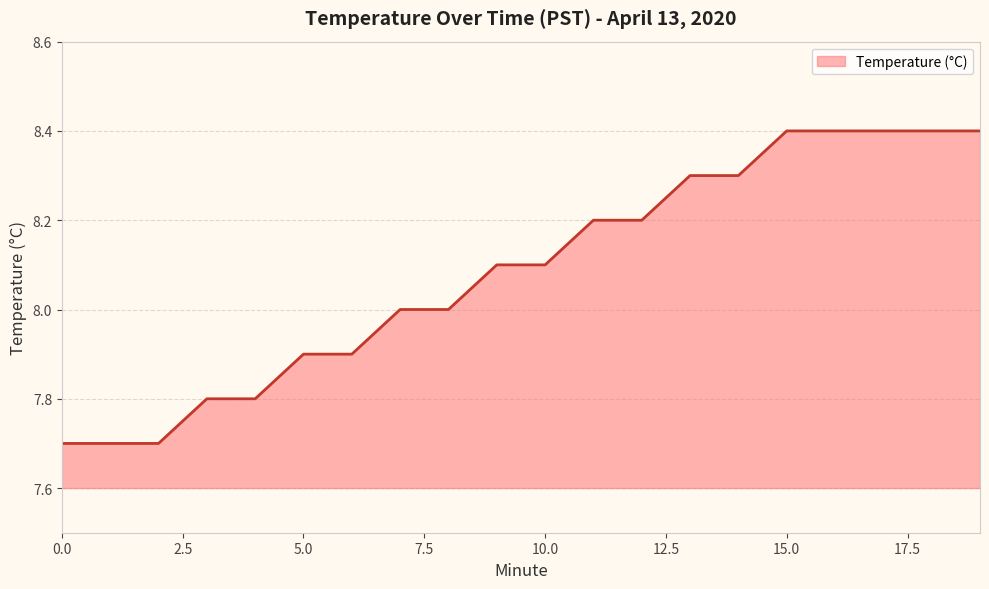

Does the chart display data point markers on the line(s)?

No